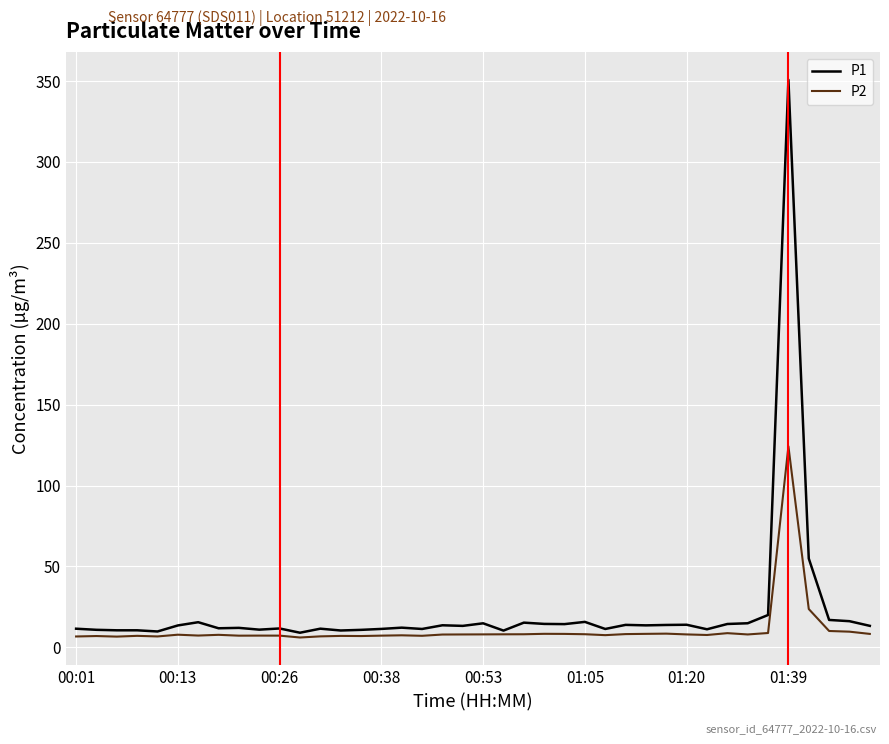

Which series has the widest spread of values?

P1